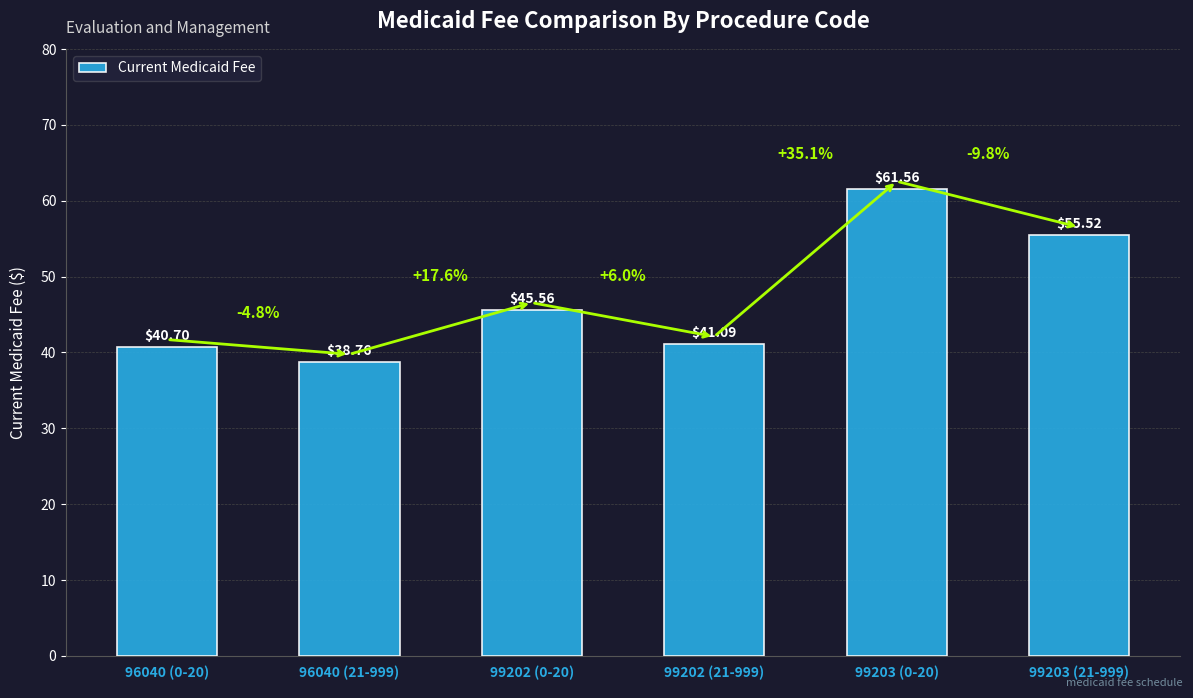

At which label is the value closest to 50?

99202 (0-20)